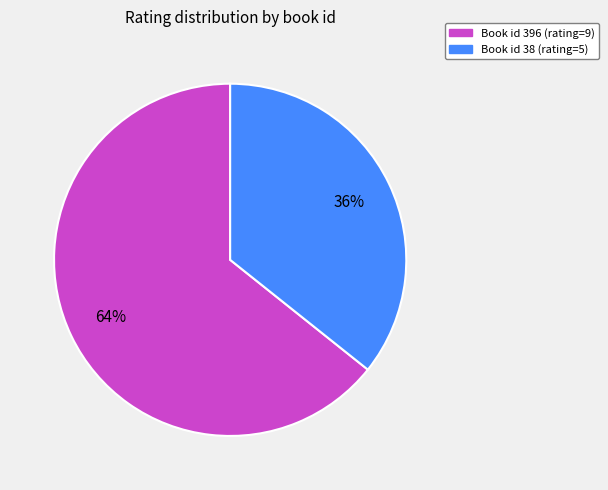

To the nearest percent, what is the average slice percentage?

50%